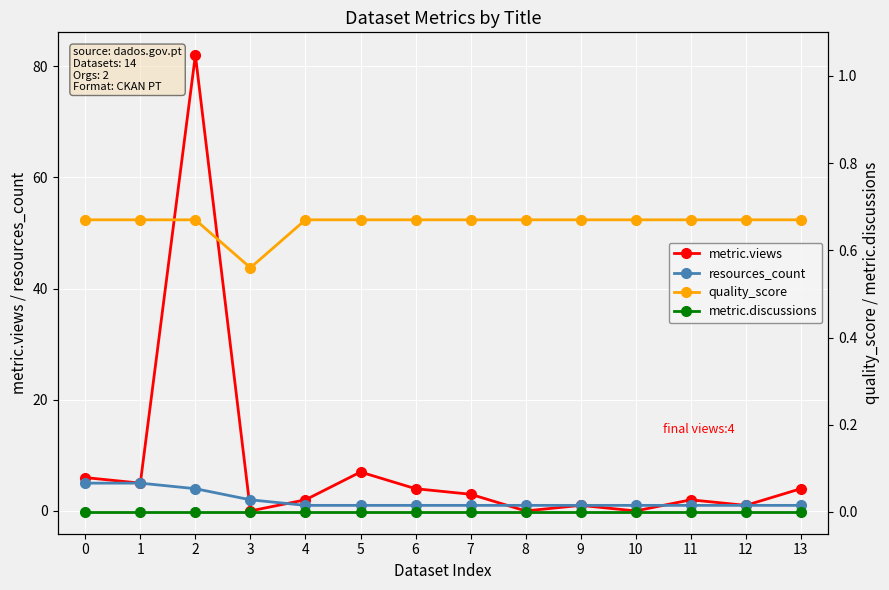

At which category is the sum across all series the highest?

2